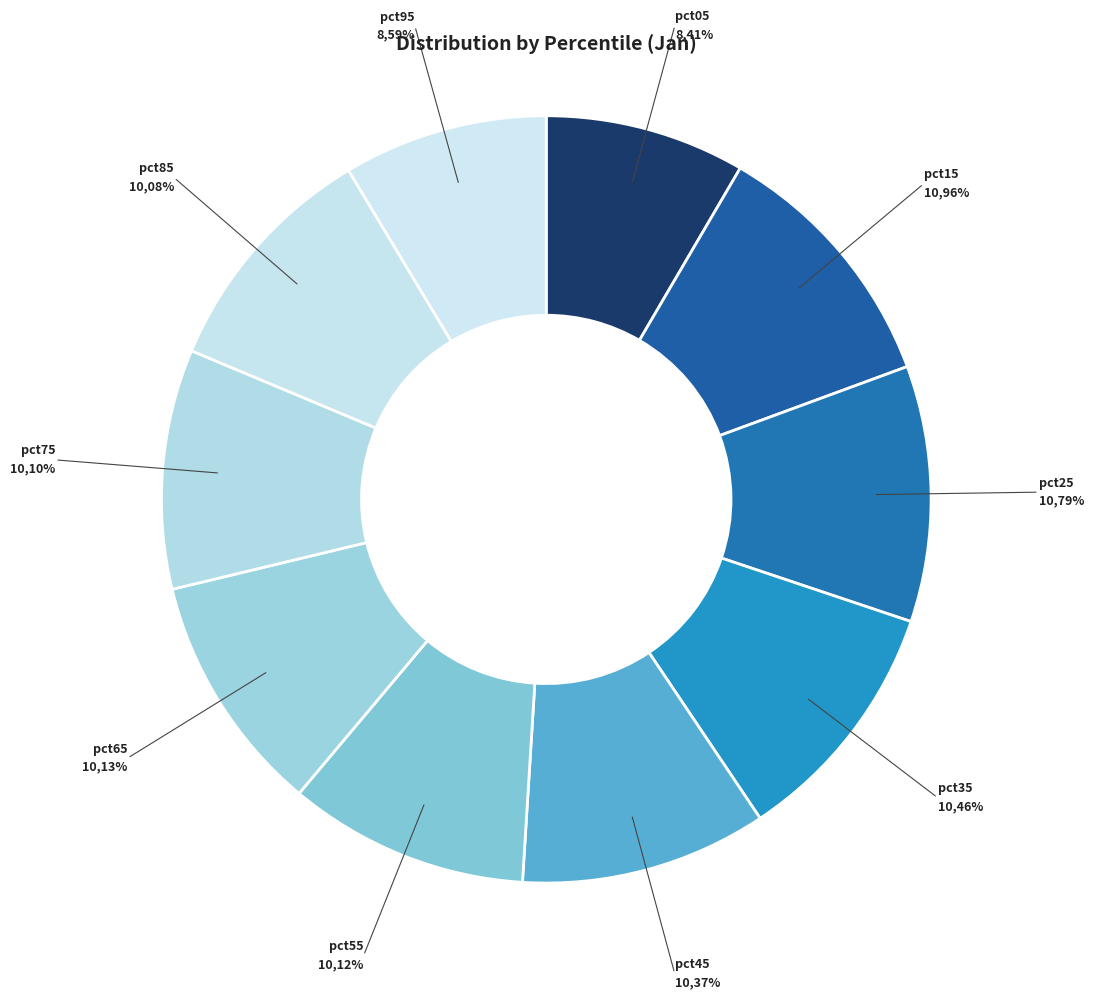

To the nearest percent, what is the average slice percentage?

10%